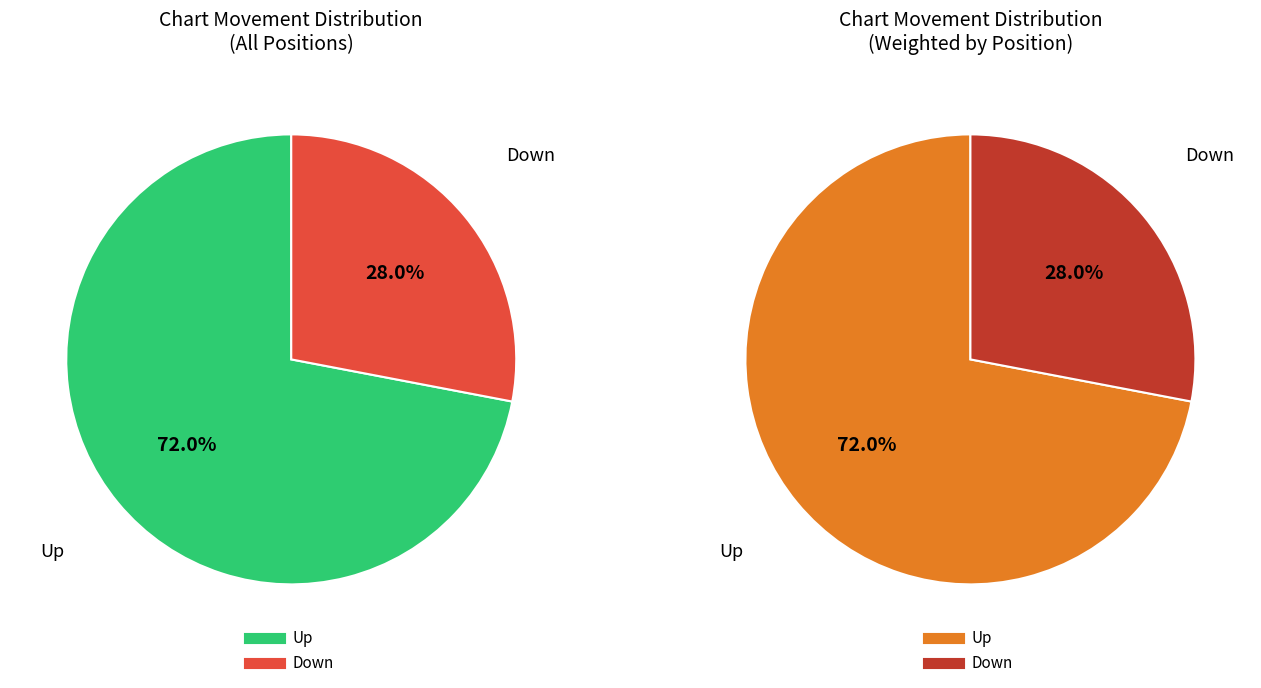

Is it true that down is 19% of the pie?

False